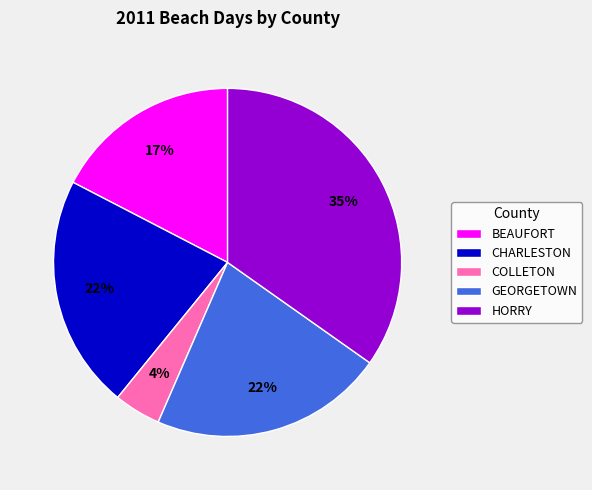

The BEAUFORT slice represents 32% of the pie. True or false?

False